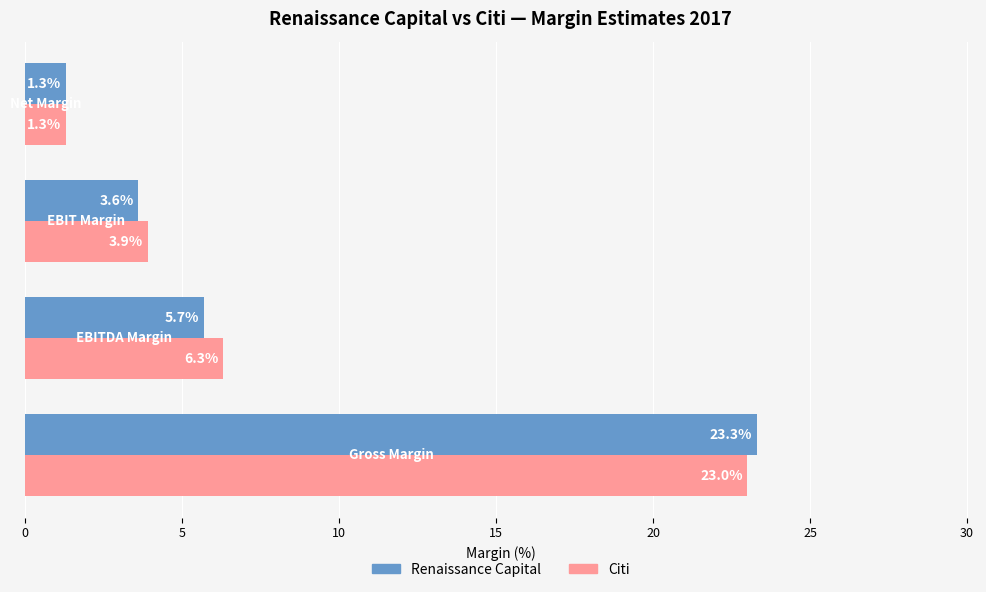

Which series has the largest total across all categories?

Citi